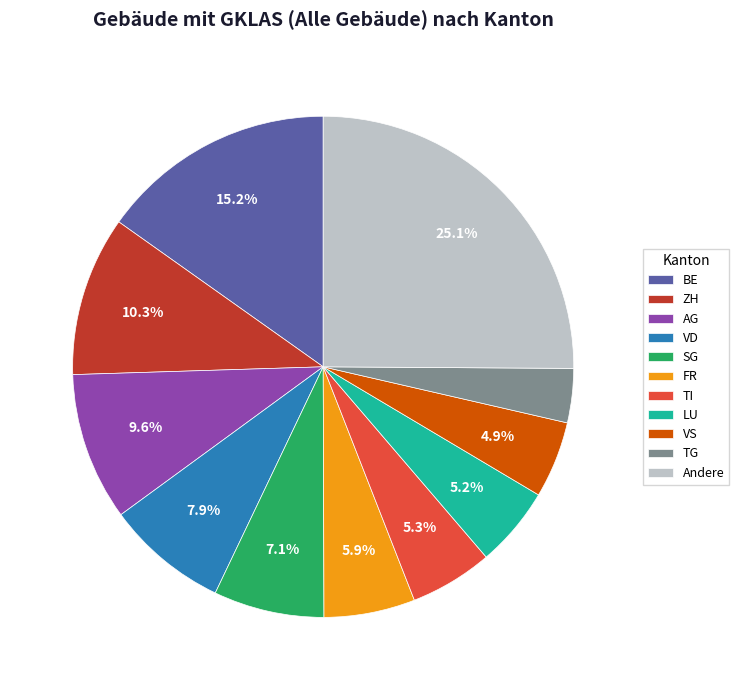

Which slice is the smallest?

TG